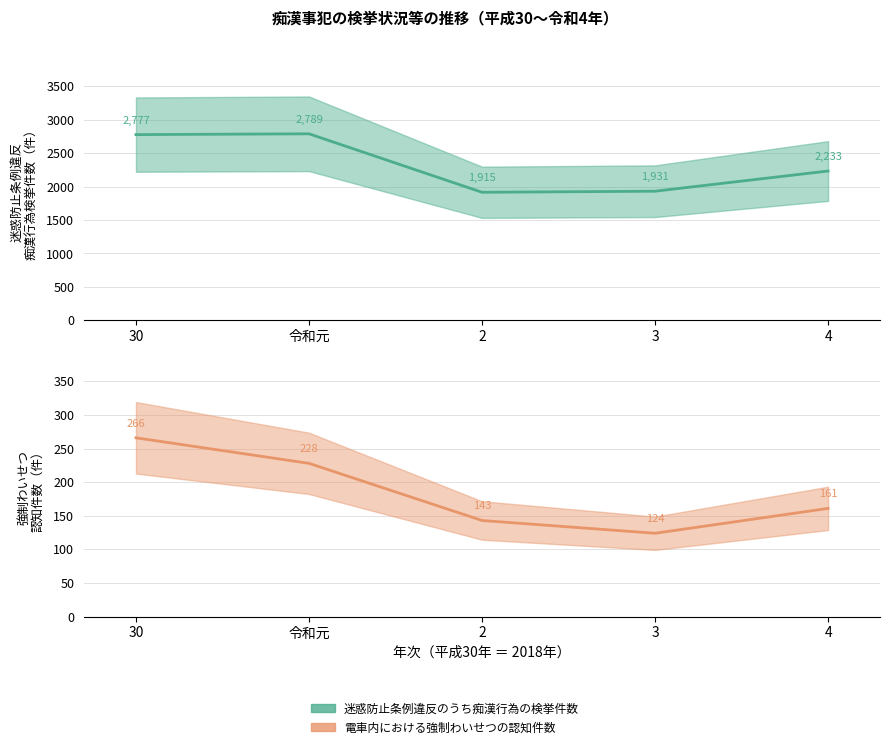

How many values in the 迷惑防止条例違反のうち痴漢行為の検挙件数 series are below 2233?

2